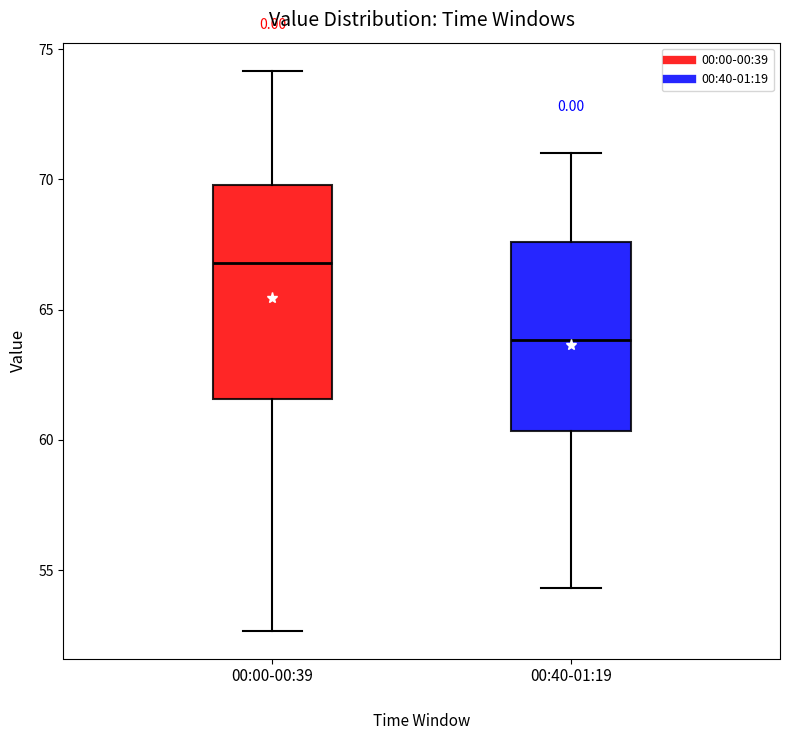

Which box's median line is the highest?

00:00-00:39